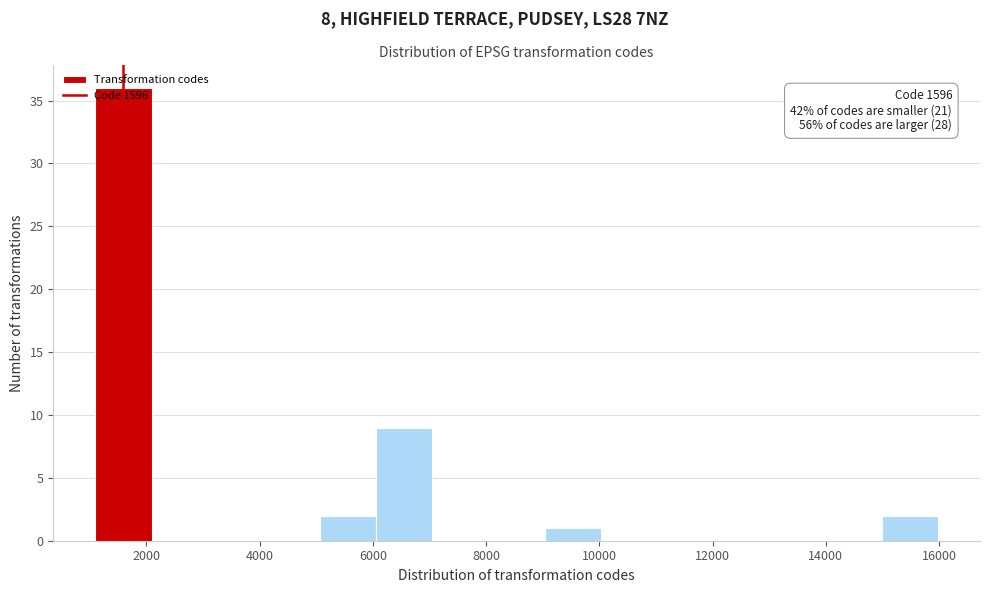

Which range on the x-axis has the tallest bar?

1200 to 2000